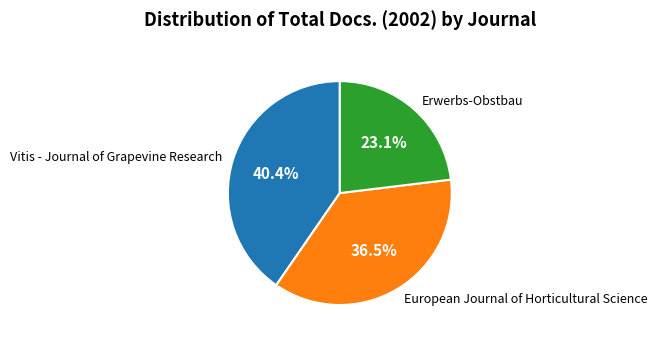

True or false: Vitis - Journal of Grapevine Research accounts for 34% of the total.

False